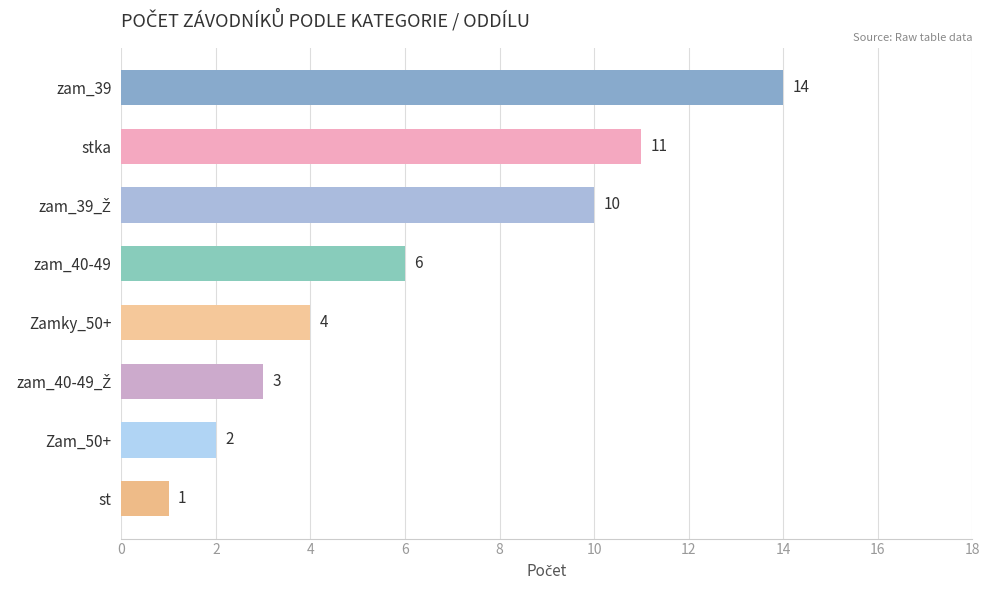

Are the bars horizontal?

Yes